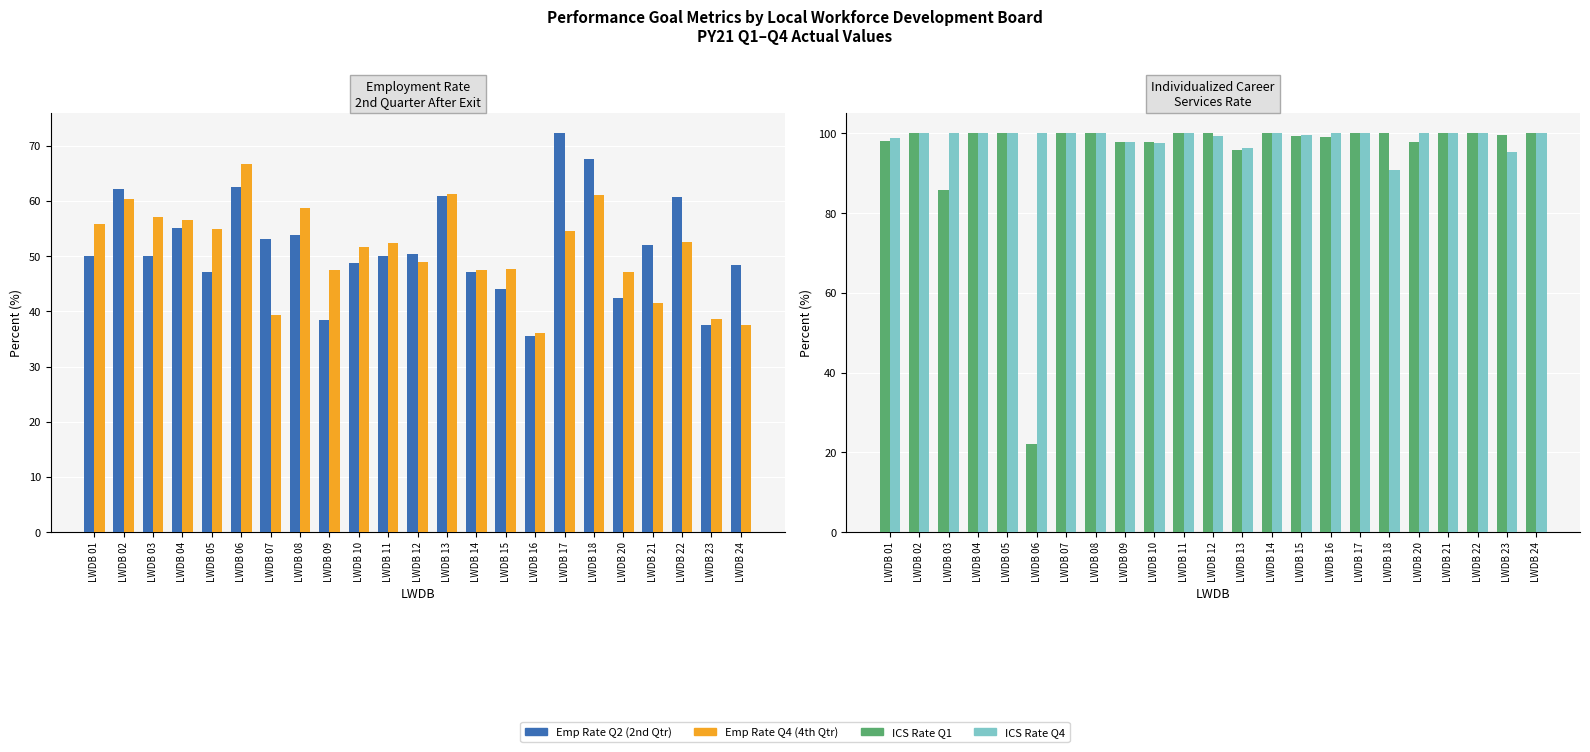

What value does the Emp Rate Q4 (4th Qtr) series have at LWDB 03?

57.1